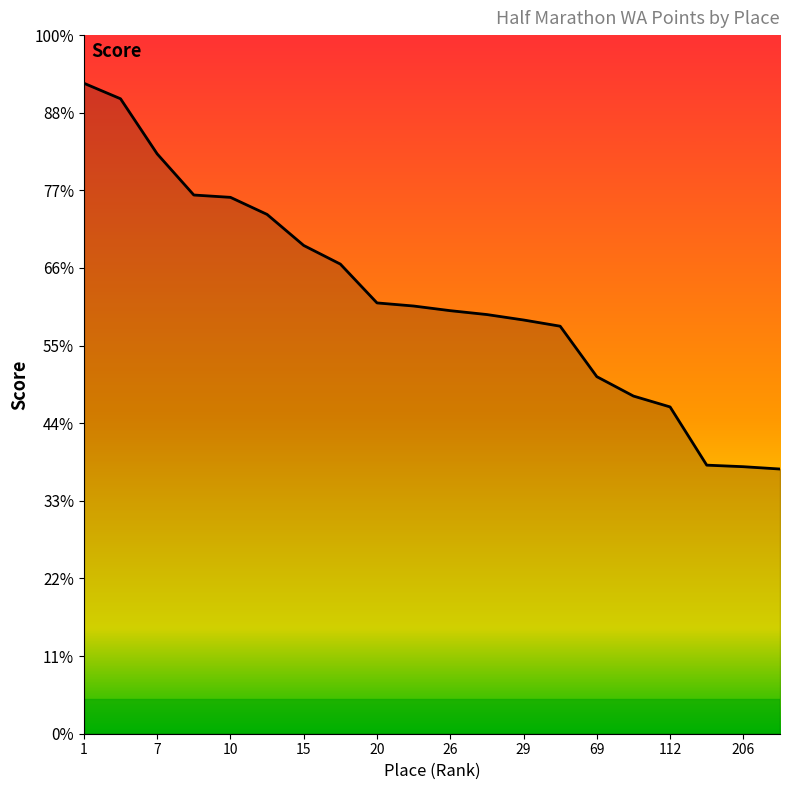

Which category has the lowest value across all series?

227